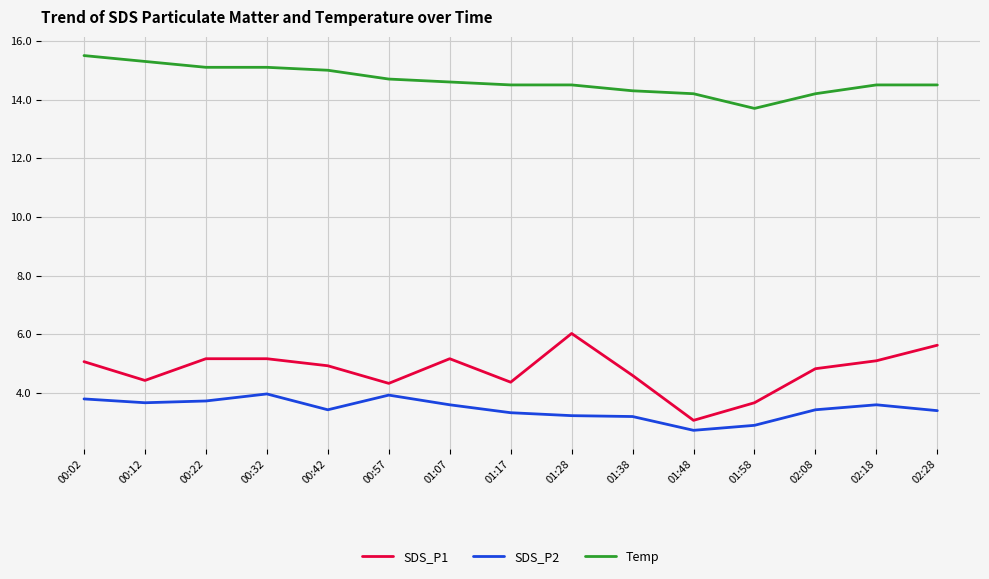

Which series changed the most between 01:58 and 02:18?

SDS_P1